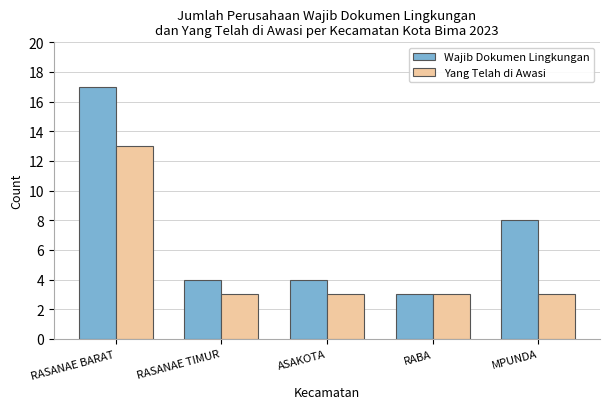

What is the lowest value of the Wajib Dokumen Lingkungan series?

3